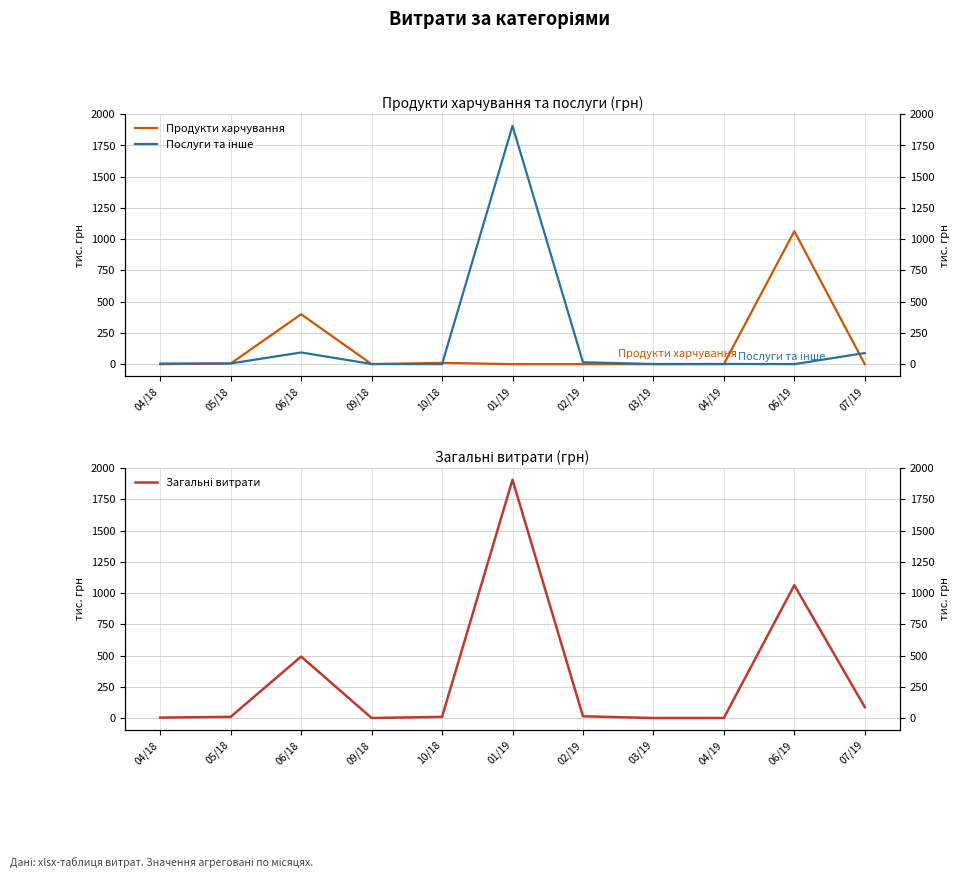

What is the highest value of the Продукти харчування series?

1063.6